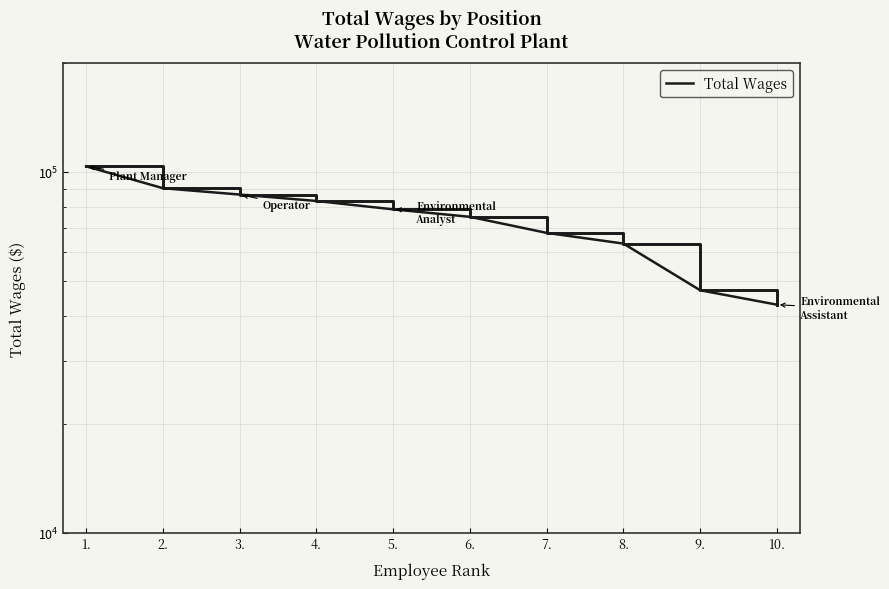

Reading right to left, transcribe all the data shown in this chart.

42885	47014	63329	67806	75120	78790	83116	86593	90177	103677